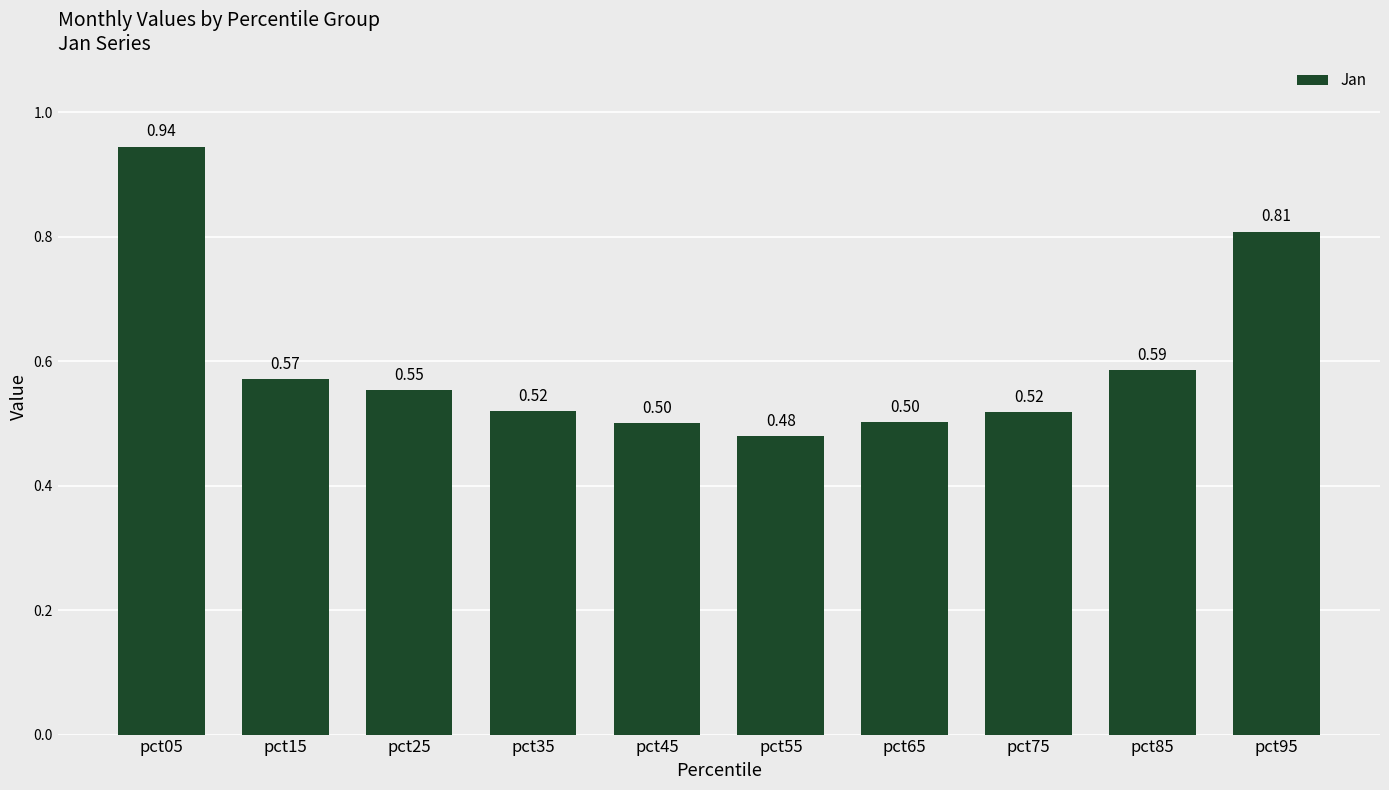

Between pct75 and pct95, which is larger?

pct95